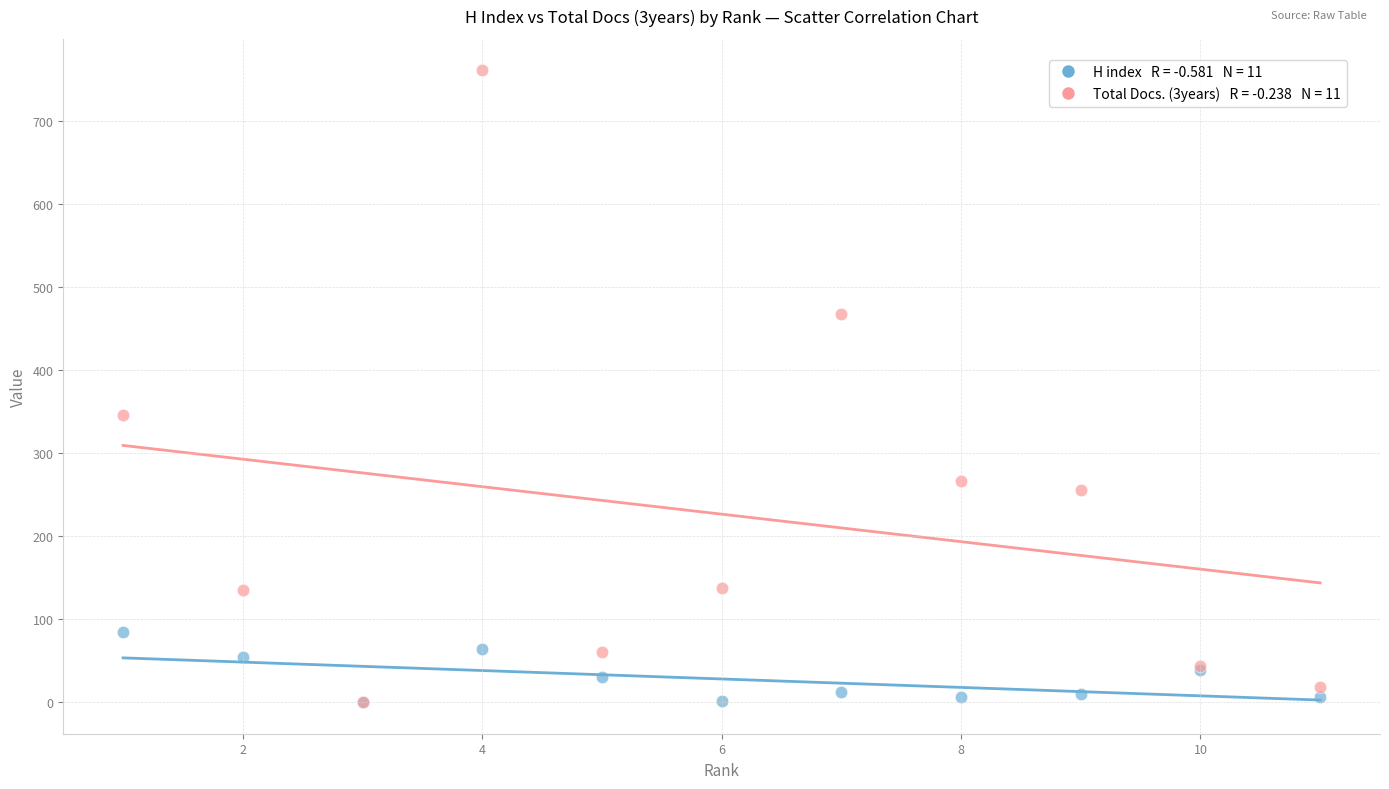

Across all series, what Y value is closest to 380?

346